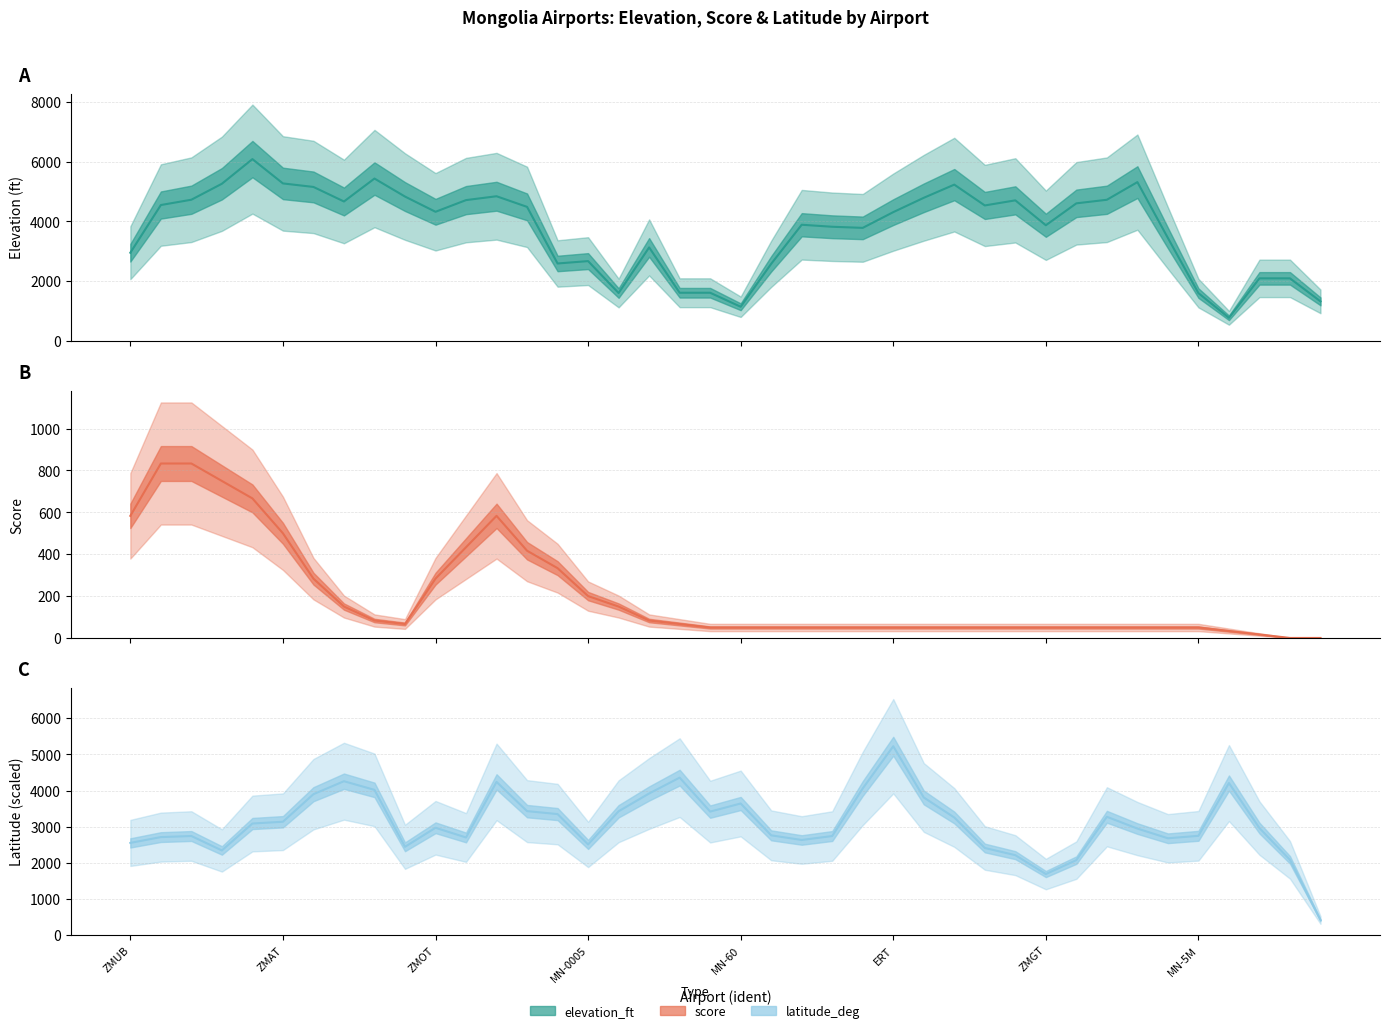

Between 14 and 28, which series saw the biggest shift?

elevation_ft